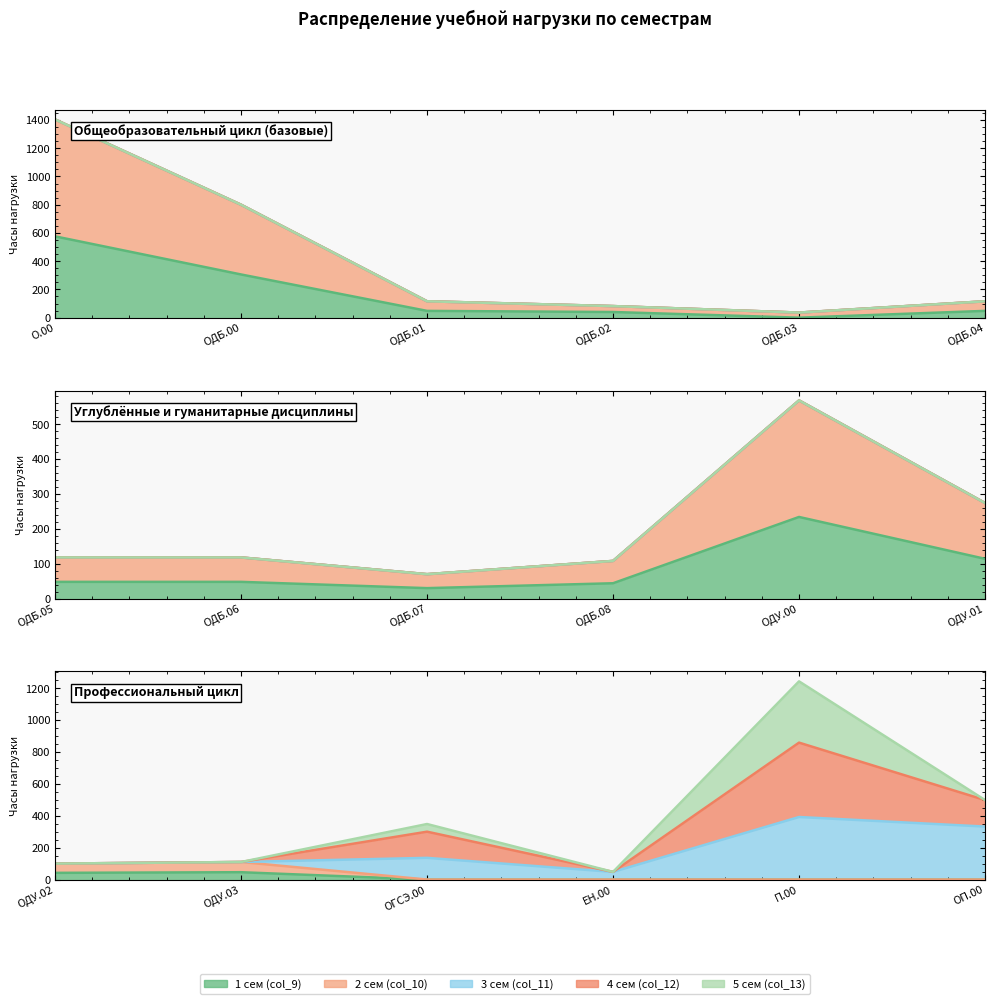

At which category does the chart reach its minimum across all series?

ОДБ.03